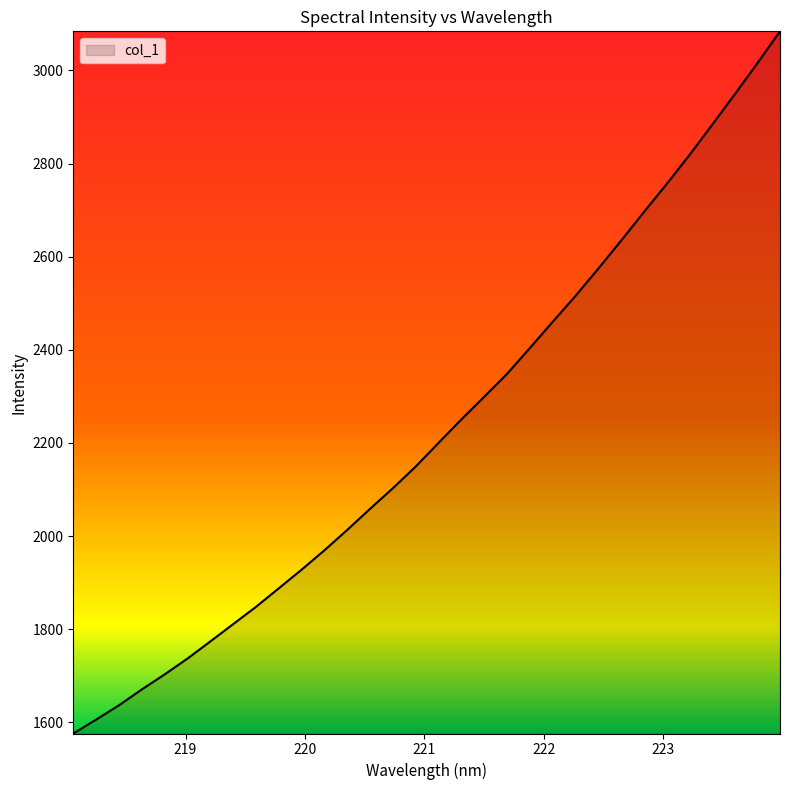

What is the difference between the maximum and minimum values?

1507.8